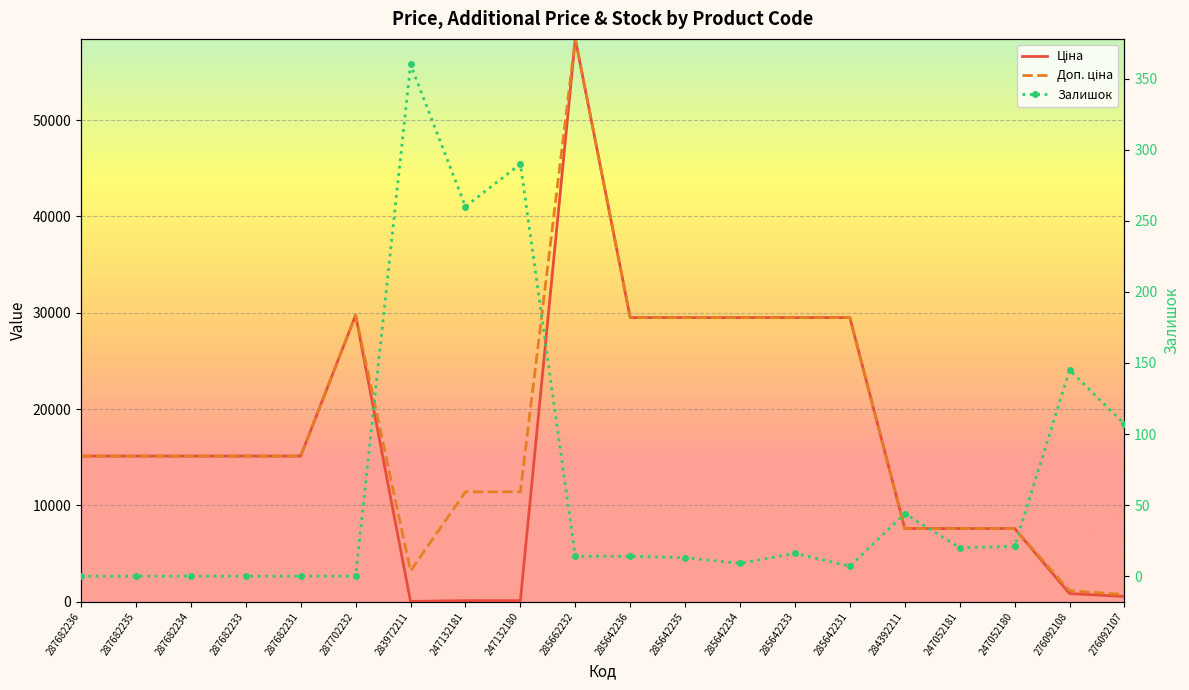

Reading left to right, transcribe all the data shown in this chart.

Ціна: 287682236=15120.0	287682235=15120.0	287682234=15120.0	287682233=15120.0	287682231=15120.0	287702232=29747.2	283972211=32.0	247132181=114.1	247132180=114.1	285662232=58426.5	285642236=29491.5	285642235=29491.5	285642234=29491.5	285642233=29491.5	285642231=29491.5	284392211=7596.5	247052181=7596.5	247052180=7596.5	276092108=848.4	276092107=551.5
Доп. ціна: 287682236=15120.0	287682235=15120.0	287682234=15120.0	287682233=15120.0	287682231=15120.0	287702232=29747.2	283972211=3205.0	247132181=11410.0	247132180=11410.0	285662232=58426.5	285642236=29491.5	285642235=29491.5	285642234=29491.5	285642233=29491.5	285642231=29491.5	284392211=7596.5	247052181=7596.5	247052180=7596.5	276092108=1149.7	276092107=747.0
Залишок: 287682236=0.0	287682235=0.0	287682234=0.0	287682233=0.0	287682231=0.0	287702232=0.0	283972211=360.0	247132181=260.0	247132180=290.0	285662232=14.0	285642236=14.0	285642235=13.0	285642234=9.0	285642233=16.0	285642231=7.0	284392211=44.0	247052181=20.0	247052180=21.0	276092108=145.0	276092107=107.0